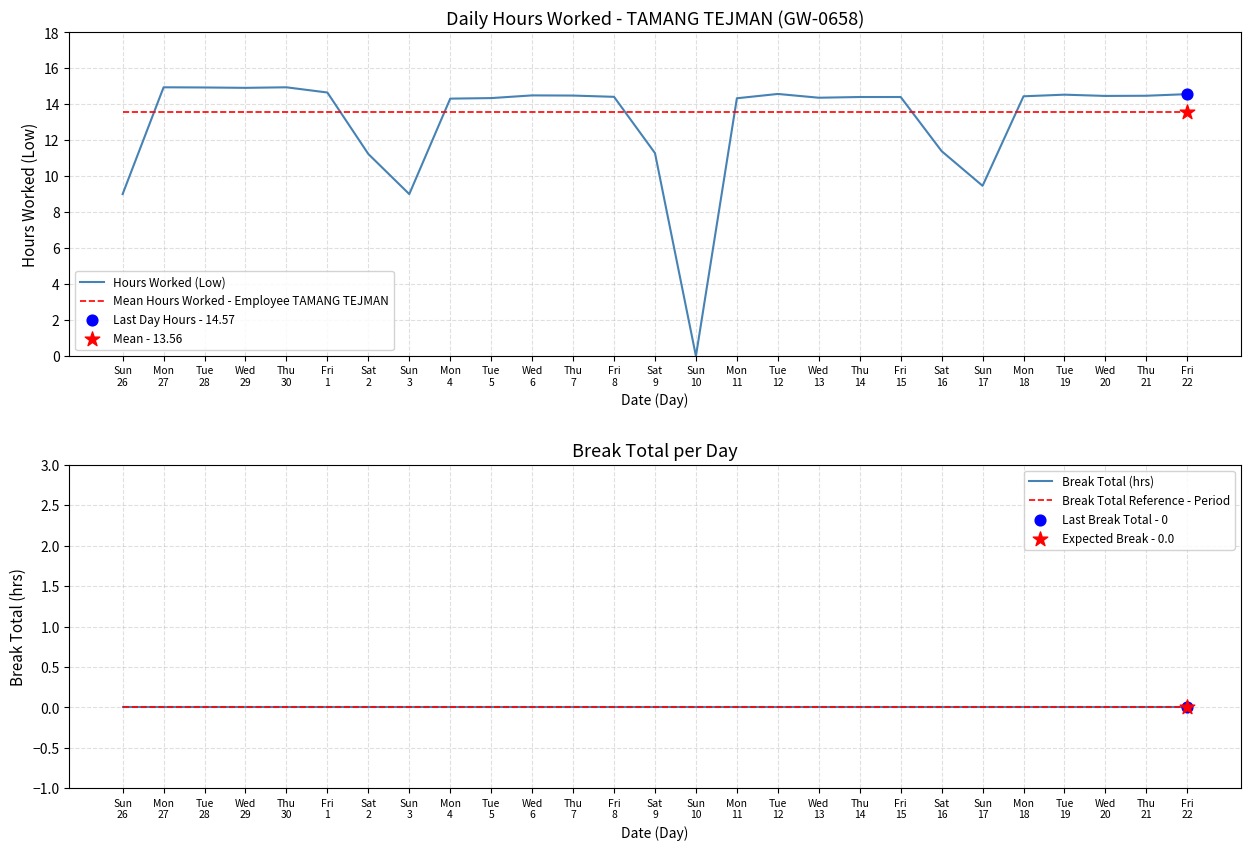

Which series has the largest Y range (max minus min)?

Hours Worked (Low)